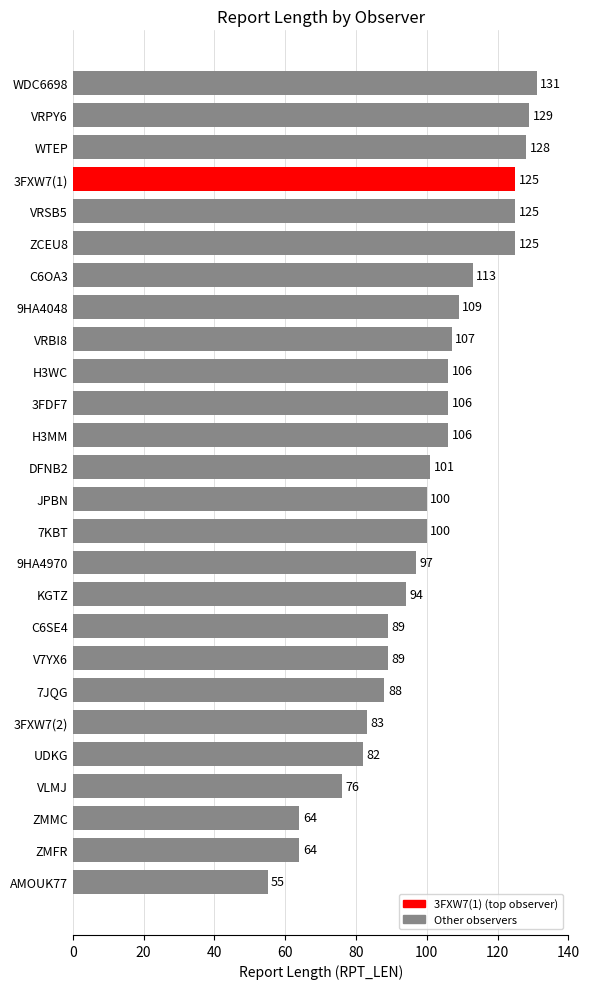

What is the smallest value displayed?

55